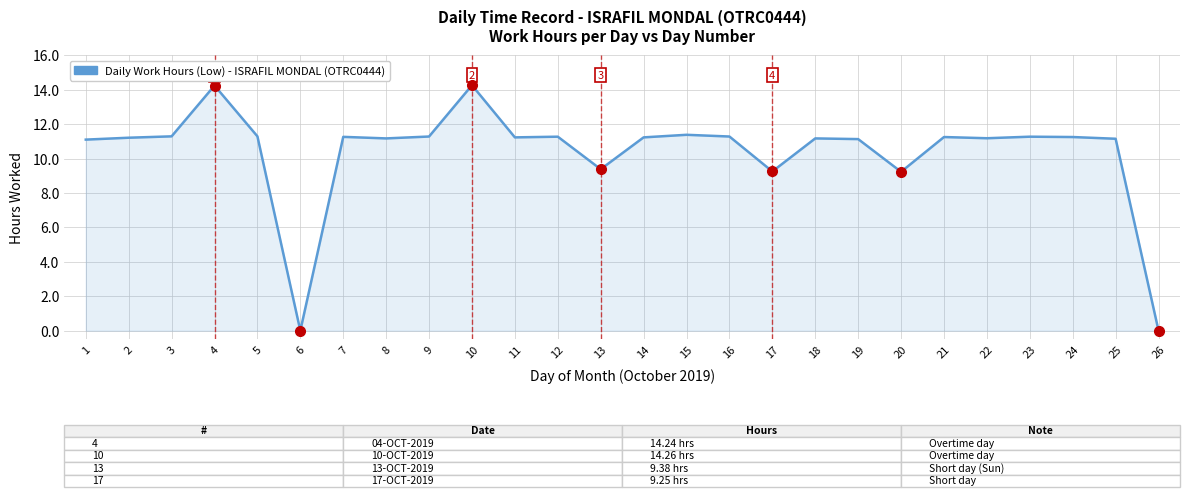

What is the maximum value shown in the chart?

14.3